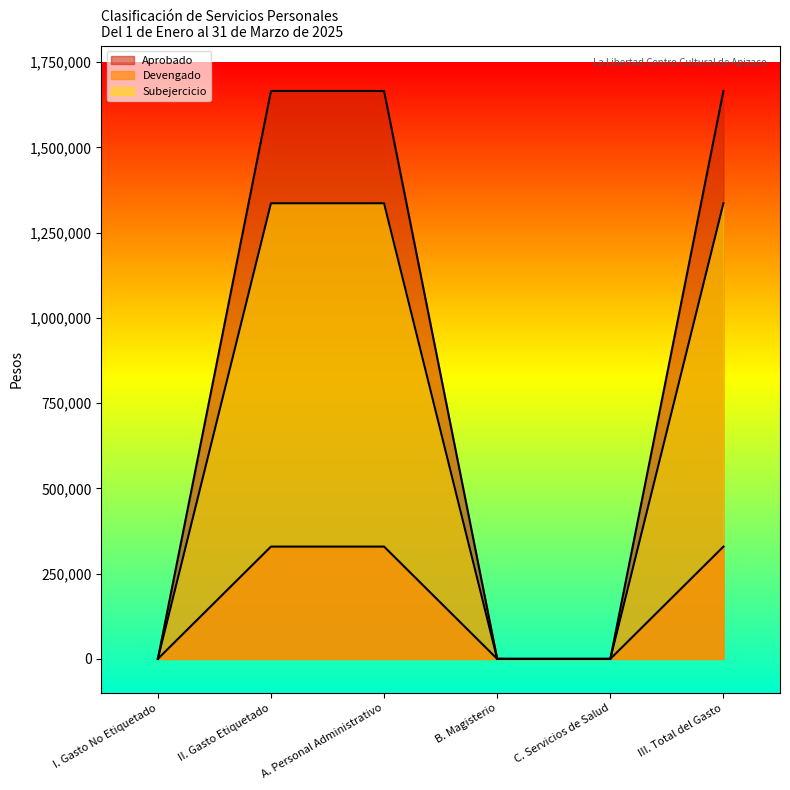

The Subejercicio series shows 0 at I. Gasto No Etiquetado. True or false?

True